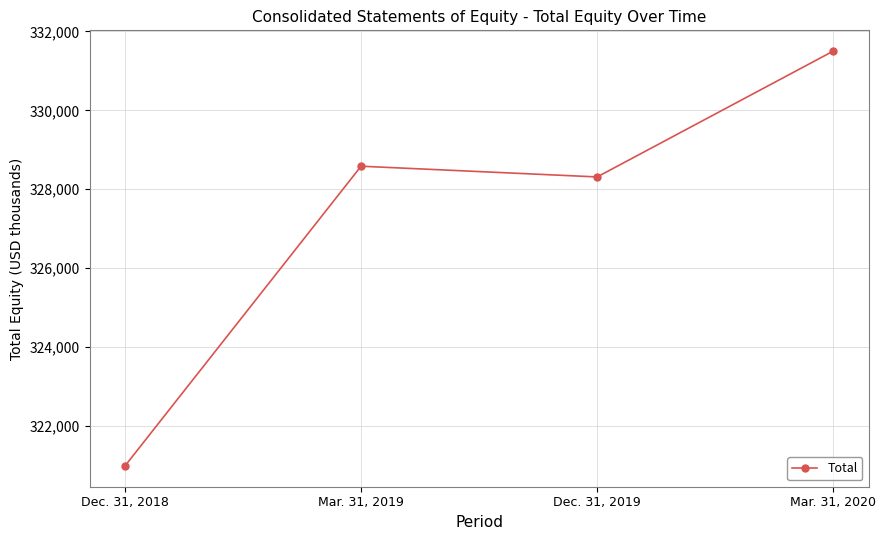

Reading left to right, what are all the values shown in this chart?

Dec. 31, 2018=320977	Mar. 31, 2019=328582	Dec. 31, 2019=328310	Mar. 31, 2020=331503